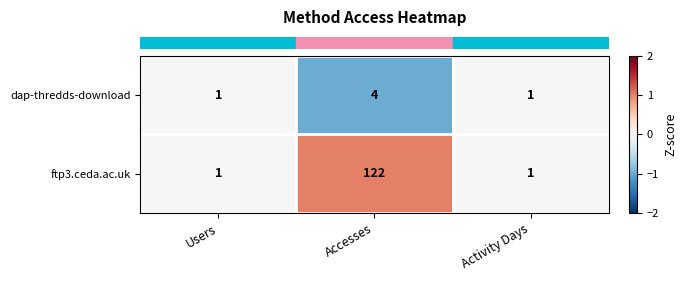

Between Accesses and Activity Days, which series saw the biggest shift?

ftp3.ceda.ac.uk